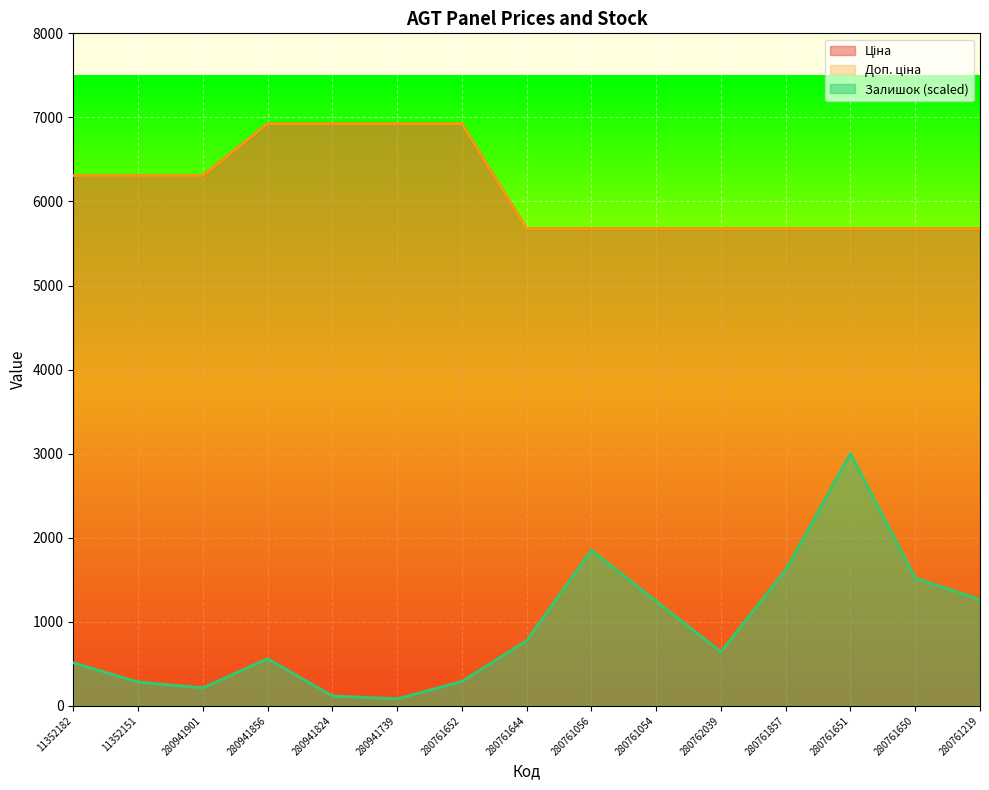

Is it true that Ціна equals 2601.0 at 280761219?

False